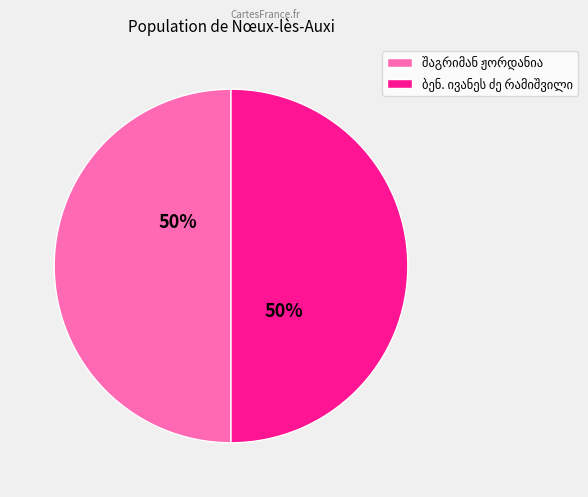

What percentage is the შაგრიმან ჟორდანია slice, to the nearest percent?

50%